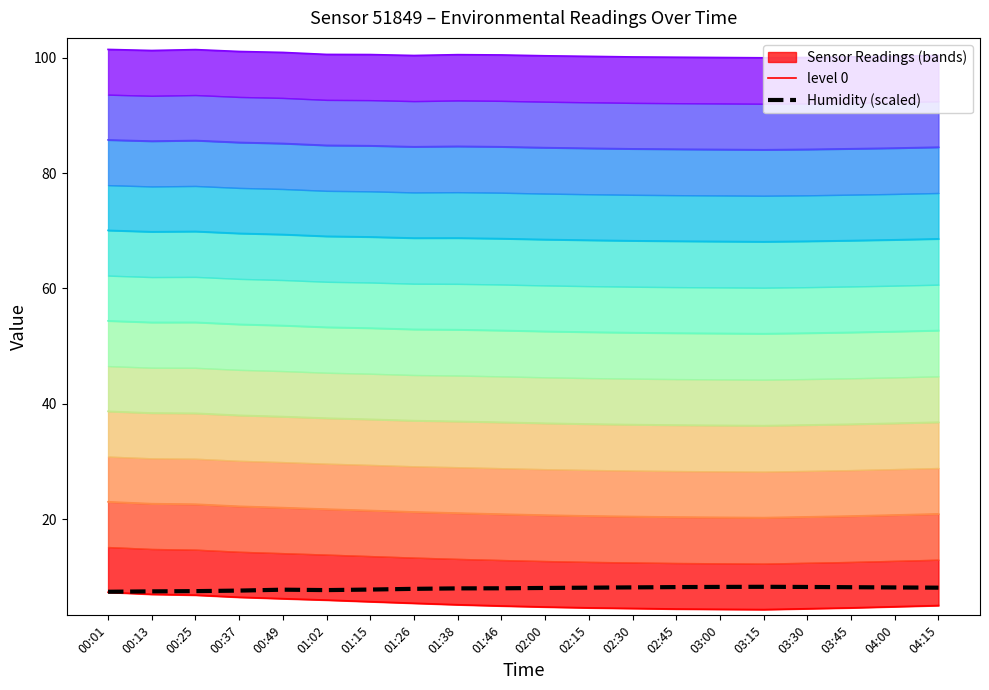

Which category has the lowest value in the pressure_norm series?

03:15